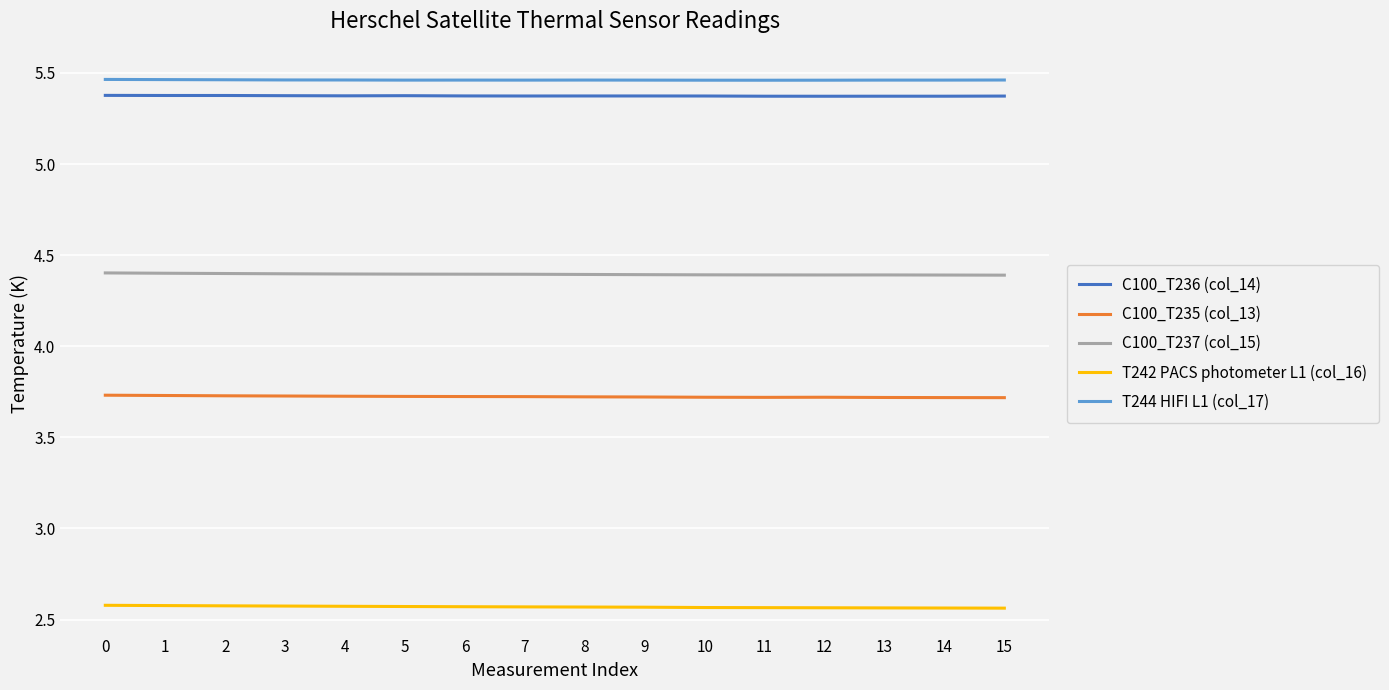

Is the value of C100_T236 (col_14) at 13 greater than the value of C100_T237 (col_15) at 4?

Yes